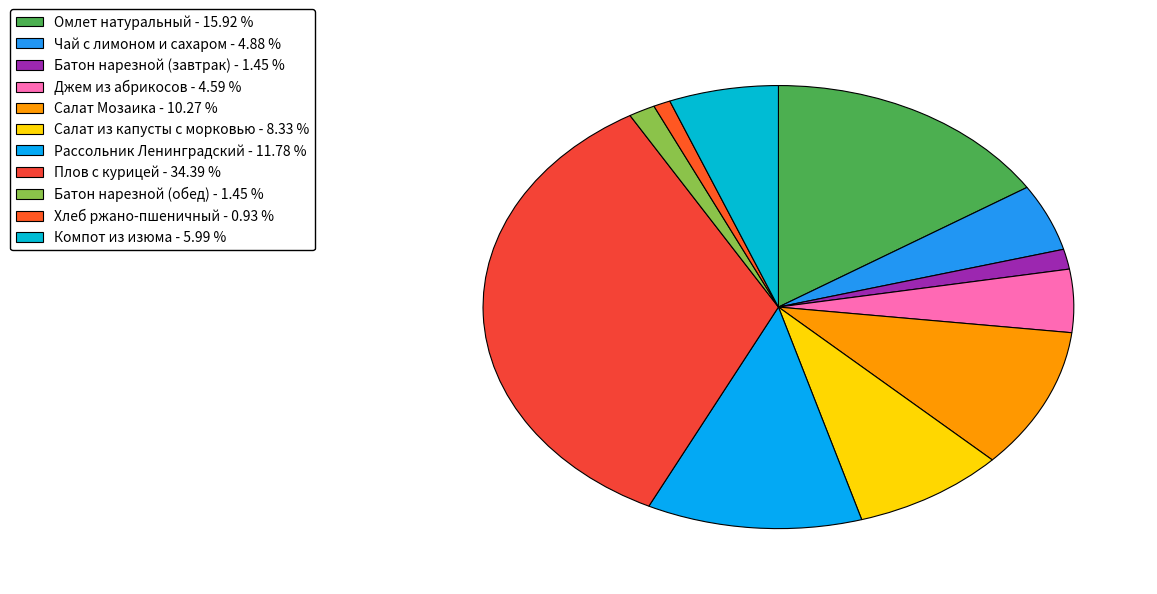

What portion of the pie excludes Батон нарезной (обед)?

98.5%